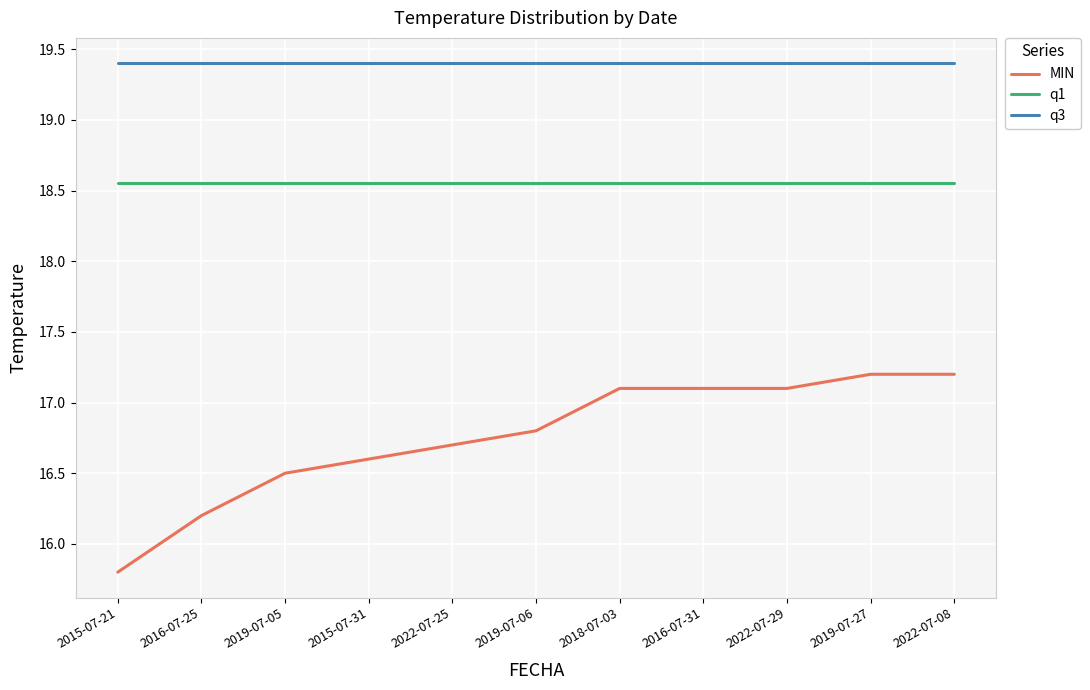

True or false: q3 and q1 intersect in this chart.

False